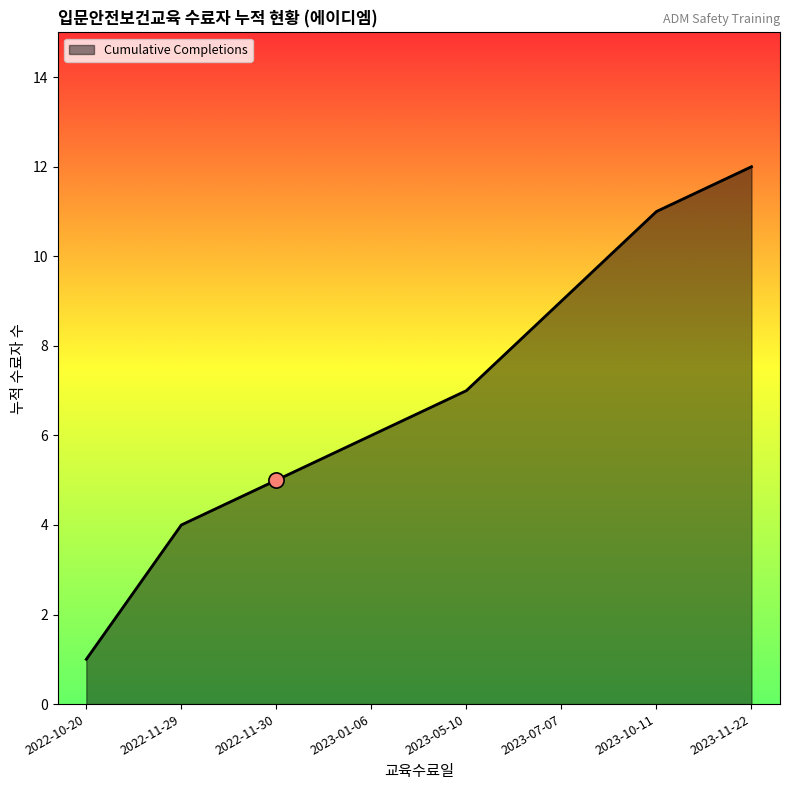

What is the change in value from 2022-11-29 to 2023-01-06?

+2